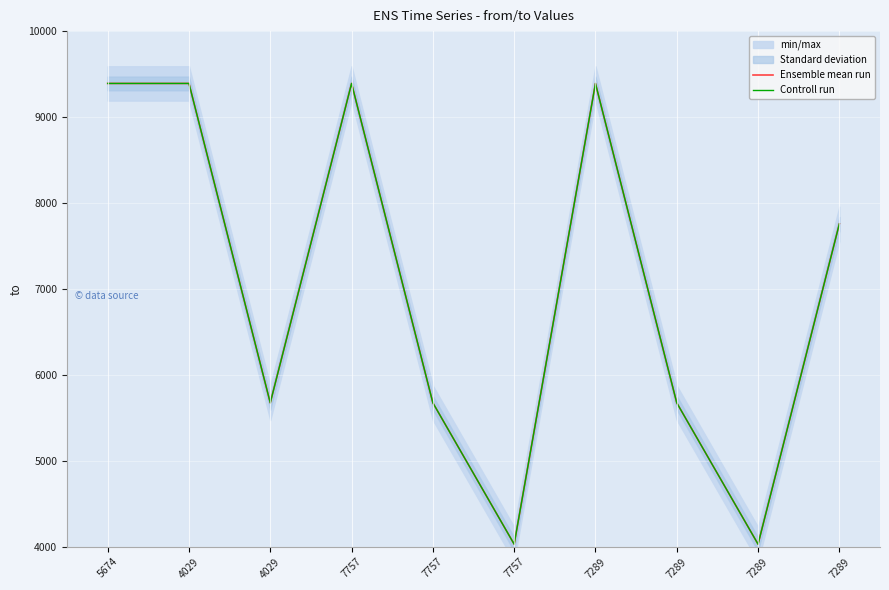

Reading left to right, extract all data points from this chart.

Ensemble mean run: 9391	9391	5674	9391	5674	4029	9391	5674	4029	7757
Controll run: 9391	9391	5674	9391	5674	4029	9391	5674	4029	7757